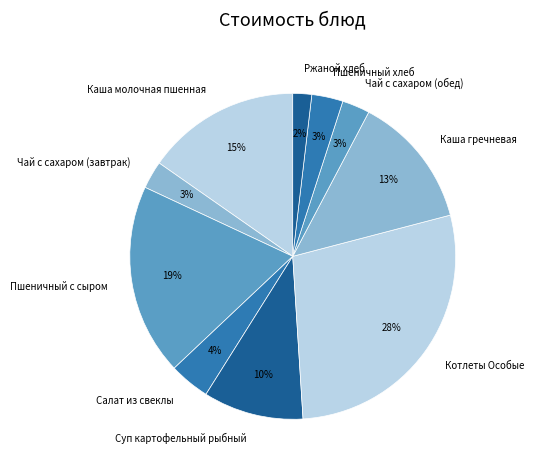

Which category has the biggest portion of the pie?

Котлеты Особые